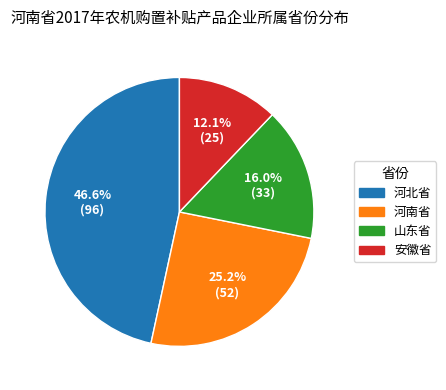

Rank the categories by value from lowest to highest.

安徽省, 山东省, 河南省, 河北省